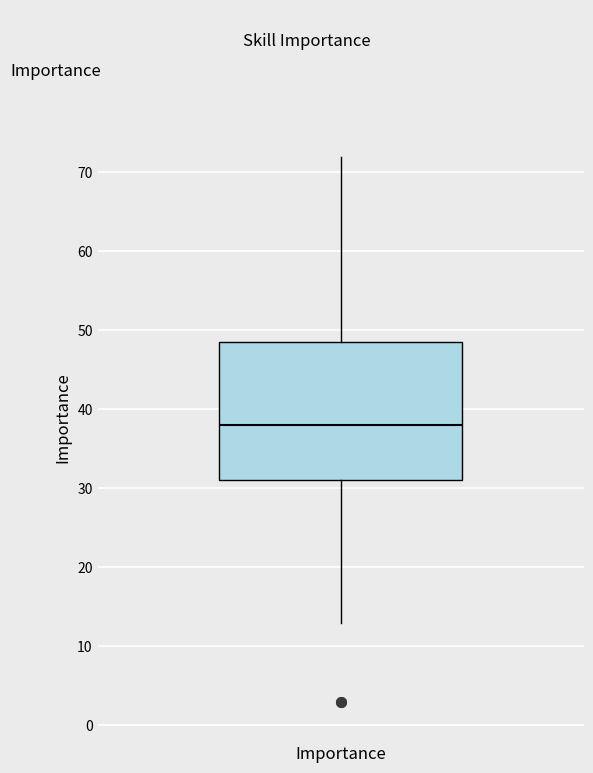

Read this box plot against the y-axis: the position of the median line, the range covered by the box, and the ends of both whiskers. The values are not printed on the chart, so give them approximately, as read against the axis.

median 38, box 31 to 49, whiskers 13 to 72